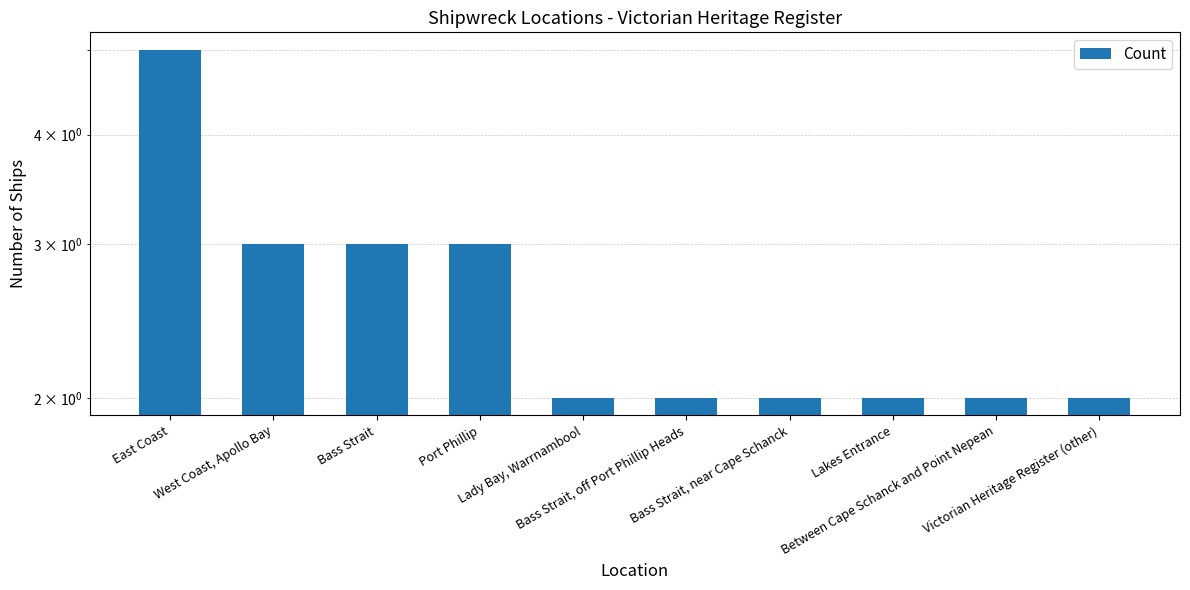

What position from the right is Between Cape Schanck and Point Nepean?

2